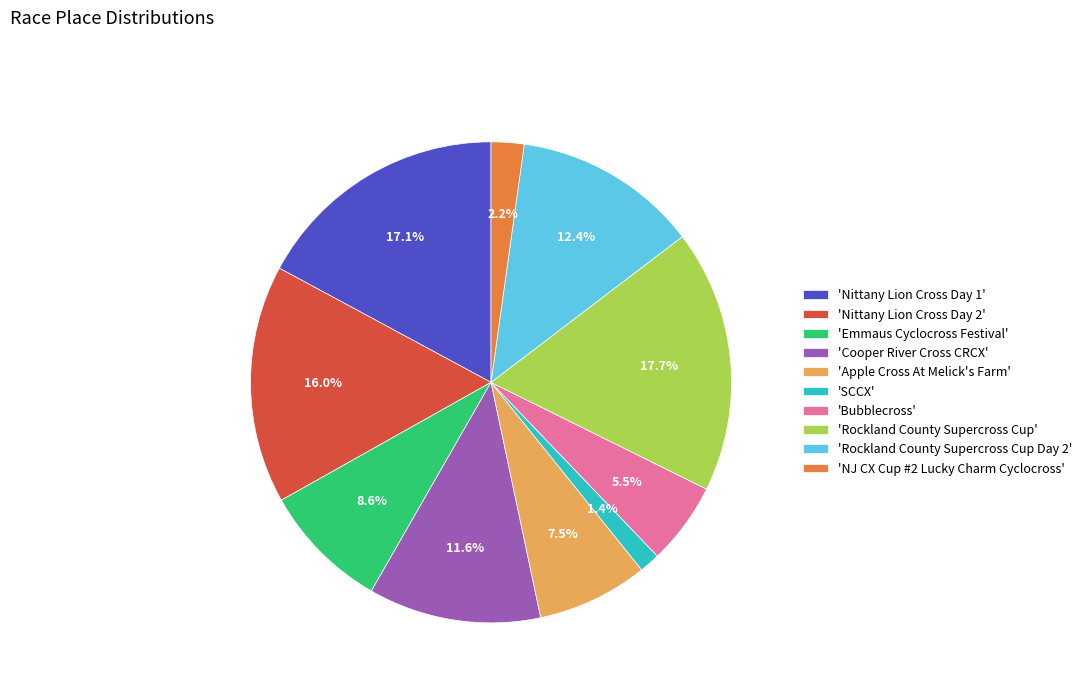

How many slices are in this pie chart?

10